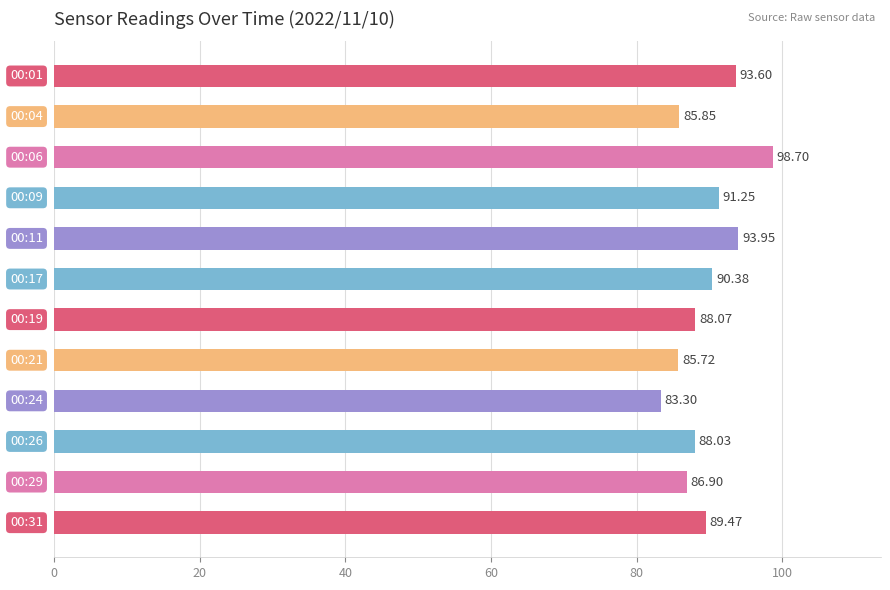

What is the sum of all values?

1075.2